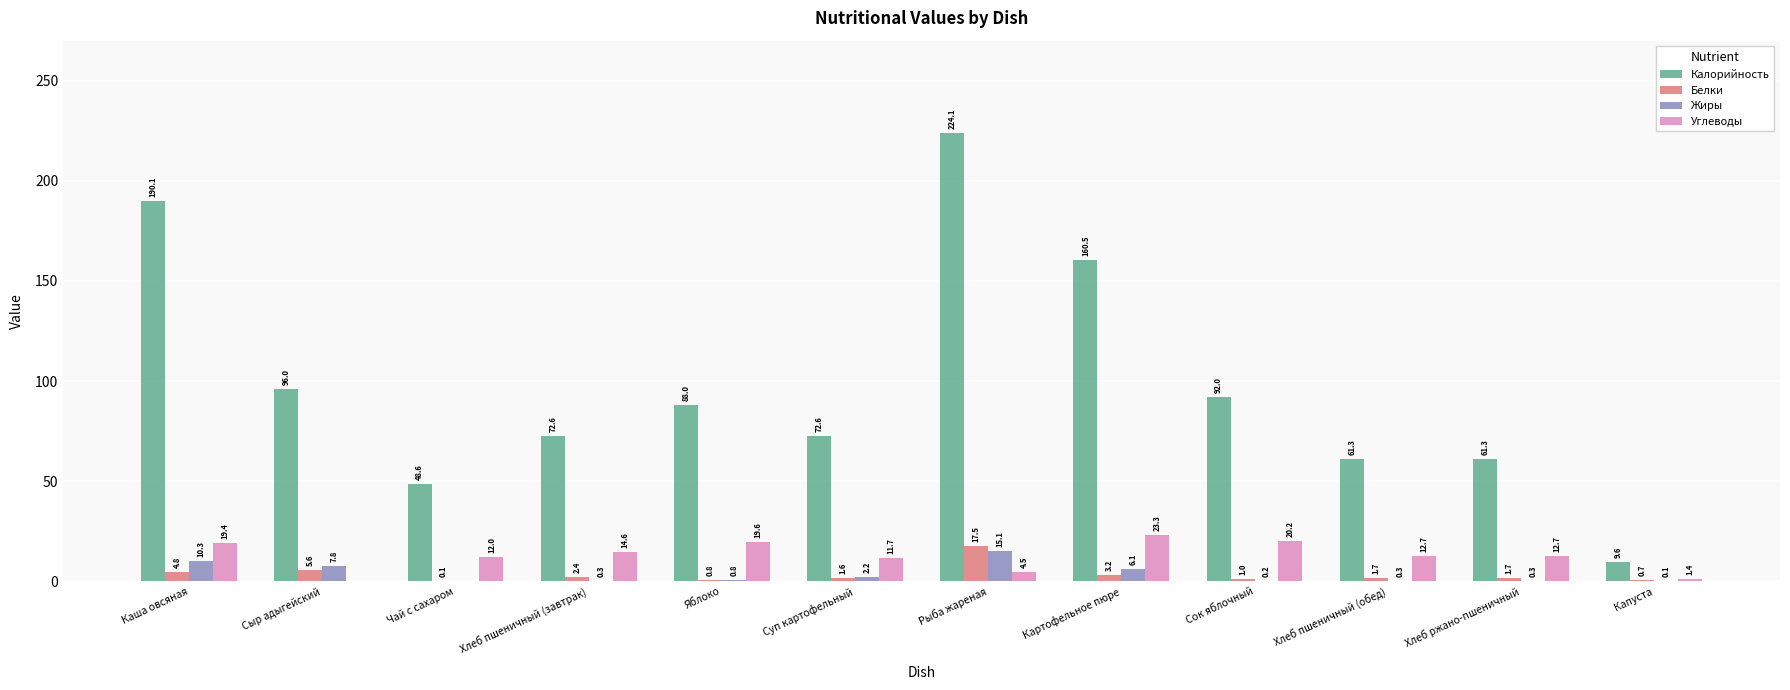

How many series are shown in this chart?

4